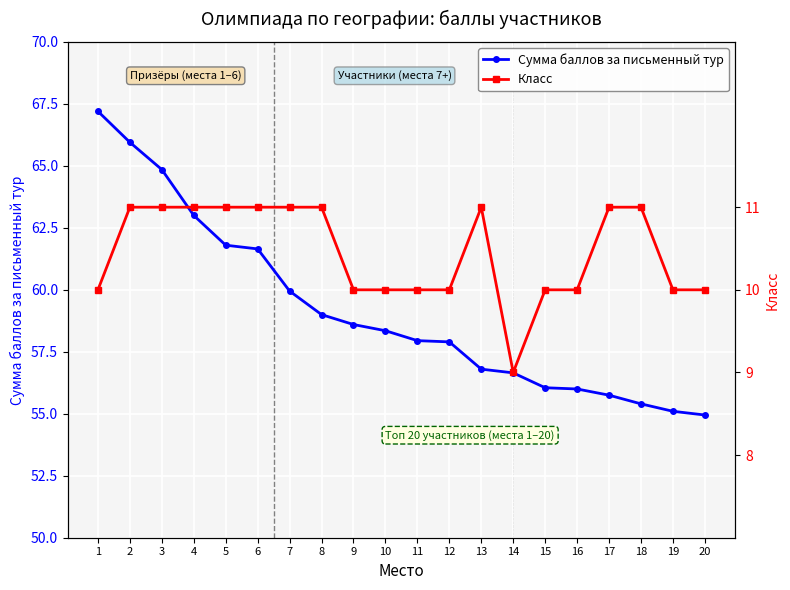

The Сумма баллов за письменный тур series shows 105.1 at 7. True or false?

False